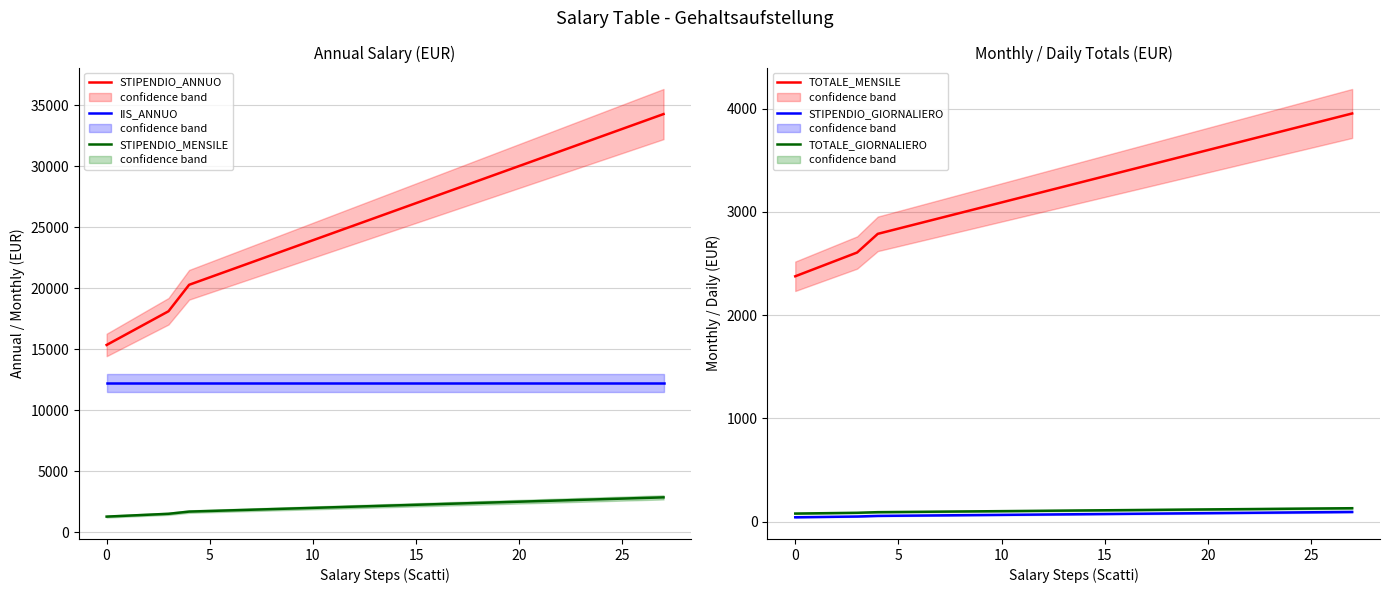

How many lines are shown in the chart?

6